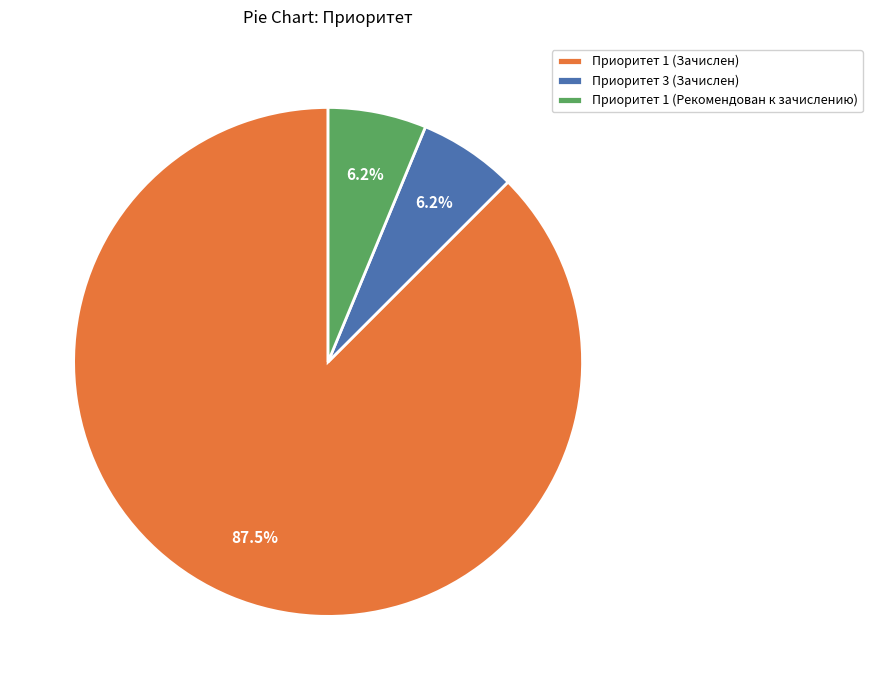

Does Приоритет 1 (Рекомендован к зачислению) represent more than half of the total?

No